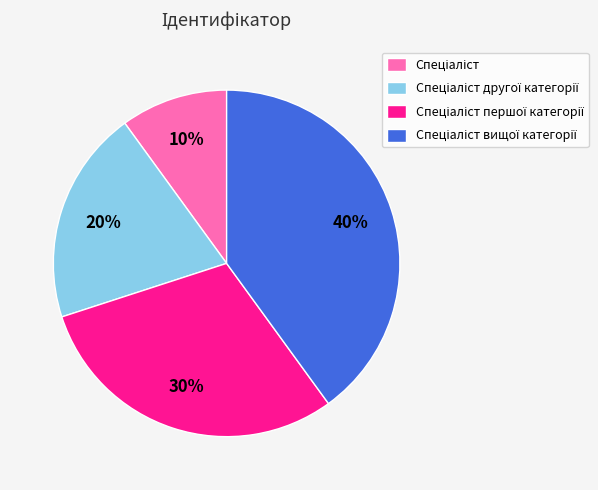

How many slices are in this pie chart?

4